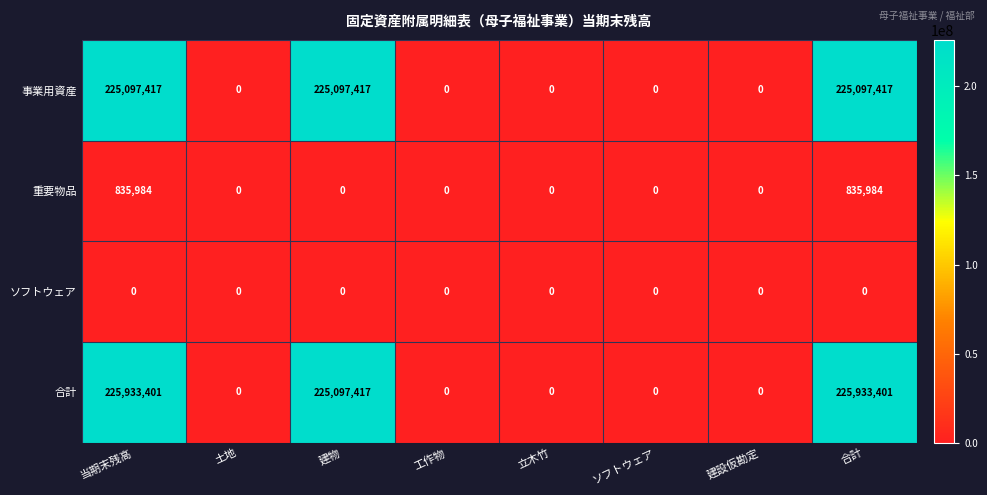

List the series in order of their peak value, lowest first.

ソフトウェア, 重要物品, 事業用資産, 合計